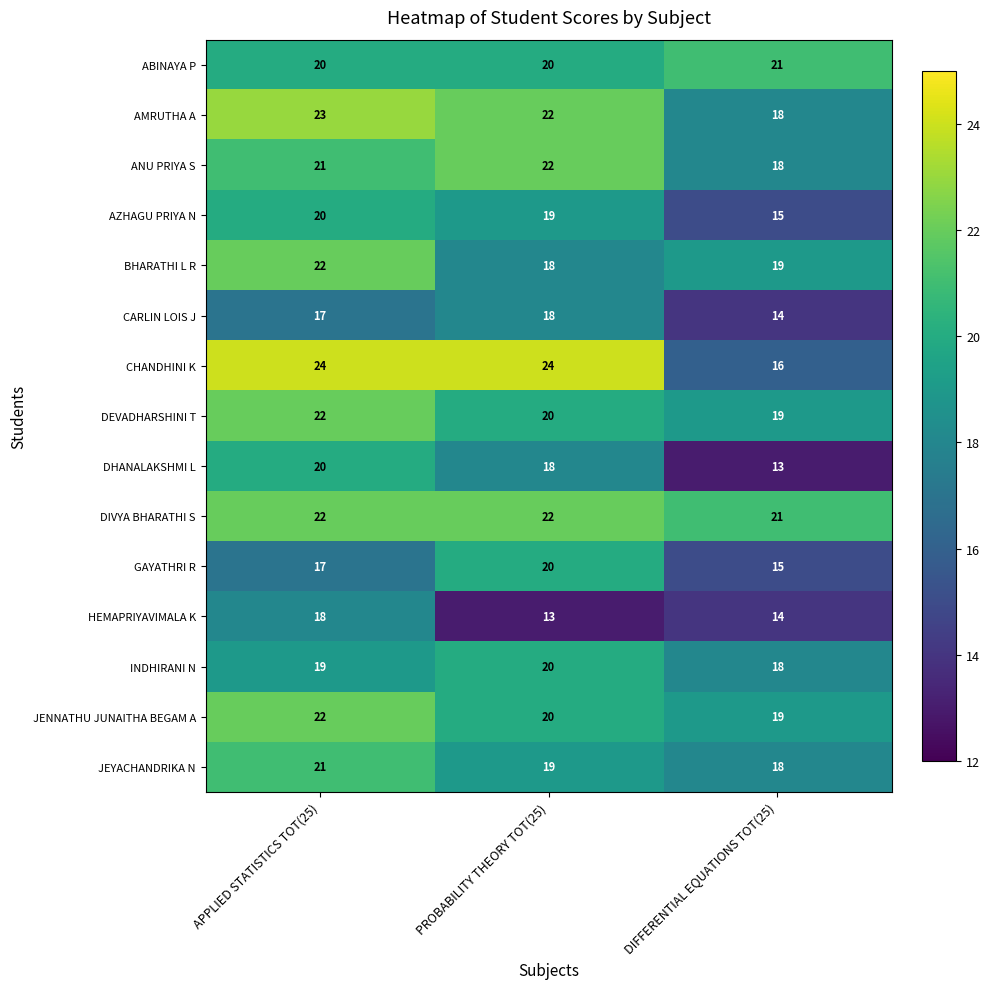

What is the spread (max minus min) of values at PROBABILITY THEORY TOT(25)?

11